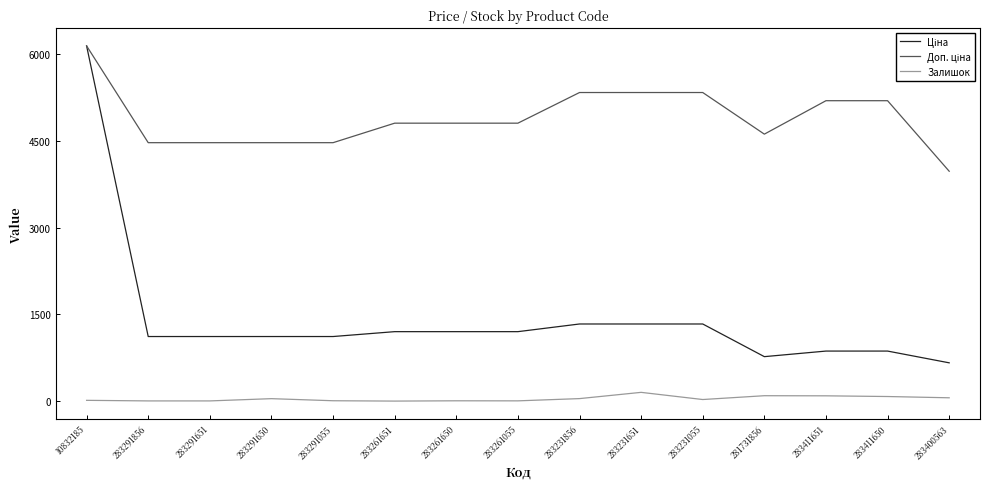

At which category is the sum across all series the highest?

10832185